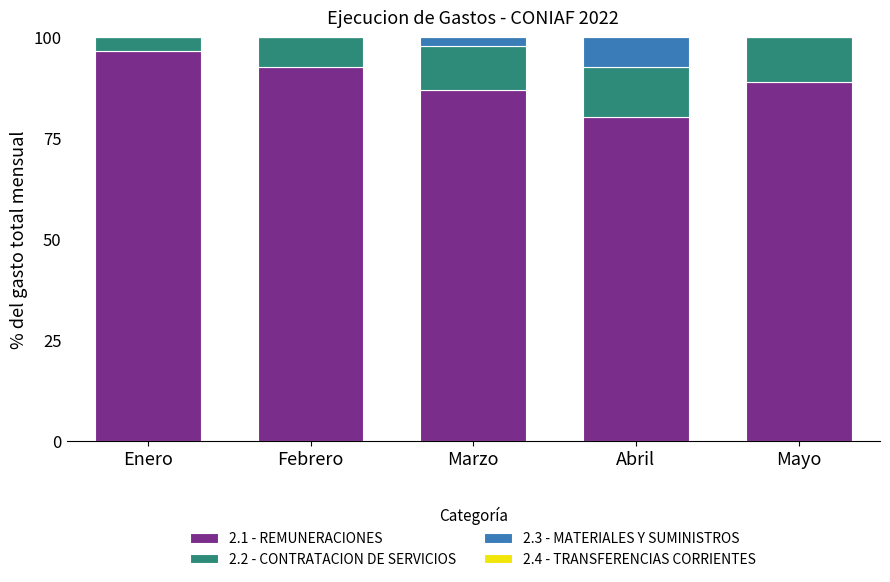

Are the bars grouped side by side (vs. stacked)?

No